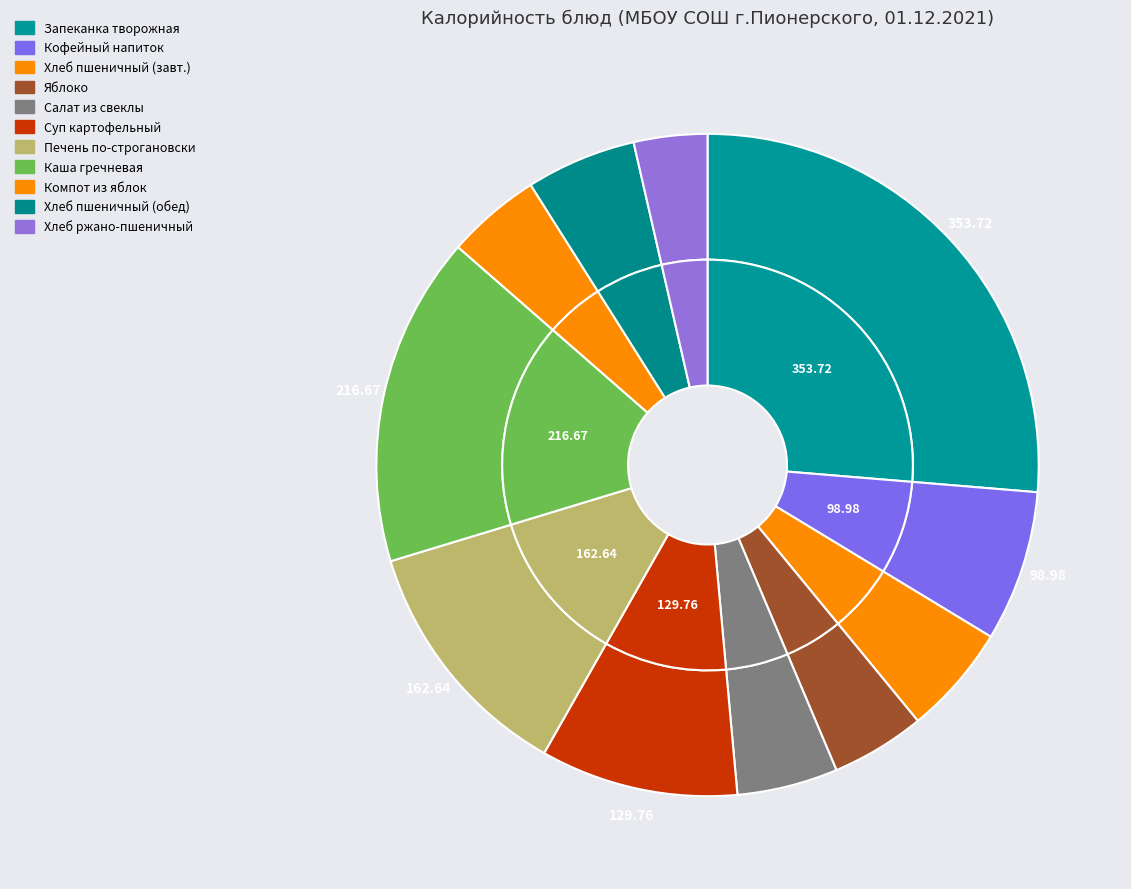

Does any single category account for the majority?

No